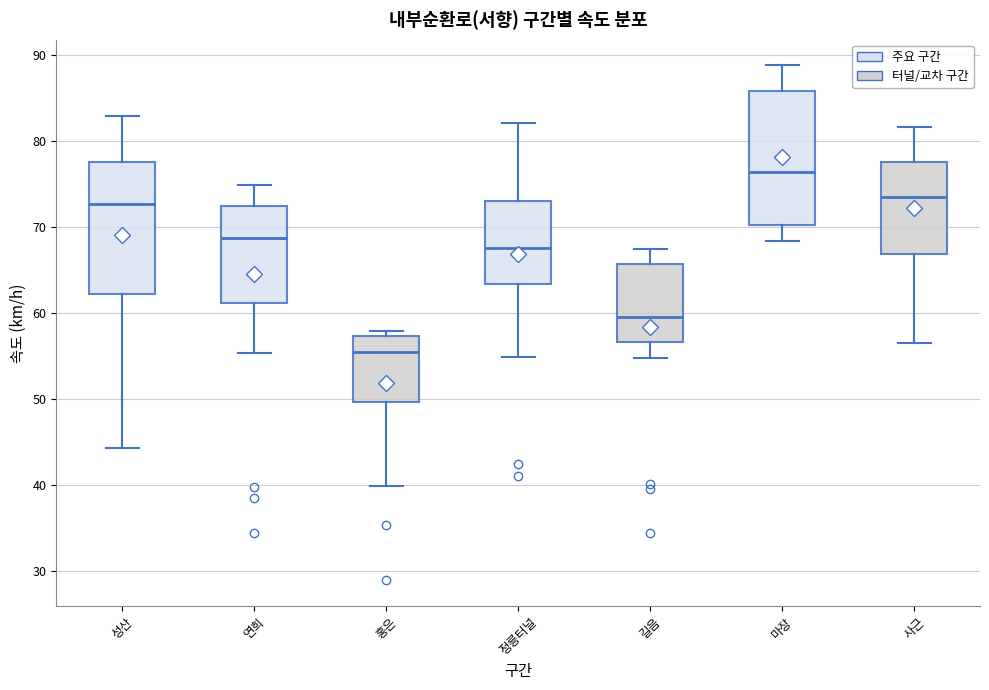

Reading left to right, transcribe this box plot: for each box, give where its median line is, the range the box spans, and where its two whiskers end, as read against the y-axis. The values are not printed on the chart, so give them approximately, as read against the axis.

성산: median 73, box 62 to 78, whiskers 44 to 83
연희: median 69, box 61 to 72, whiskers 55 to 75
홍은: median 55, box 50 to 57, whiskers 40 to 58
정릉터널: median 68, box 63 to 73, whiskers 55 to 82
길음: median 60, box 57 to 66, whiskers 55 to 68
마장: median 76, box 70 to 86, whiskers 68 to 89
사근: median 74, box 67 to 78, whiskers 57 to 82